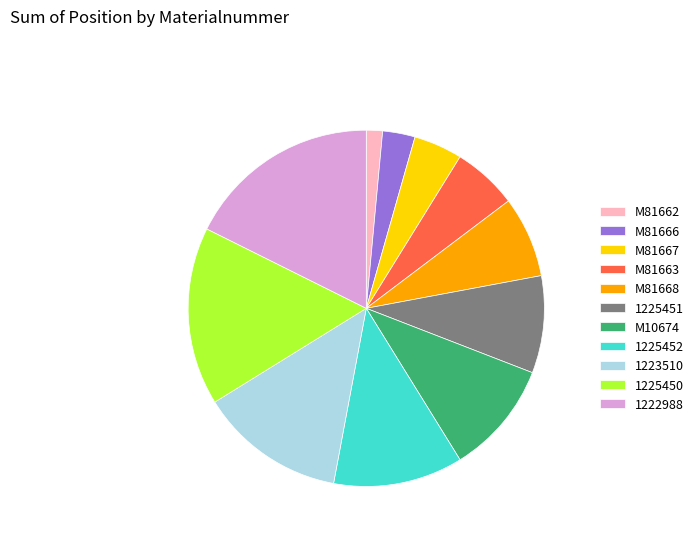

Does 1225450 represent more than half of the total?

No